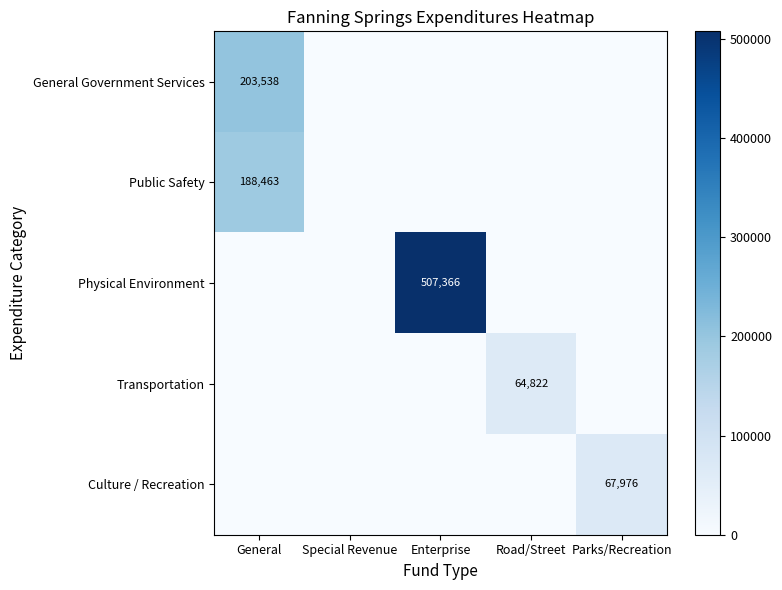

Between Special Revenue and General, which is larger?

General